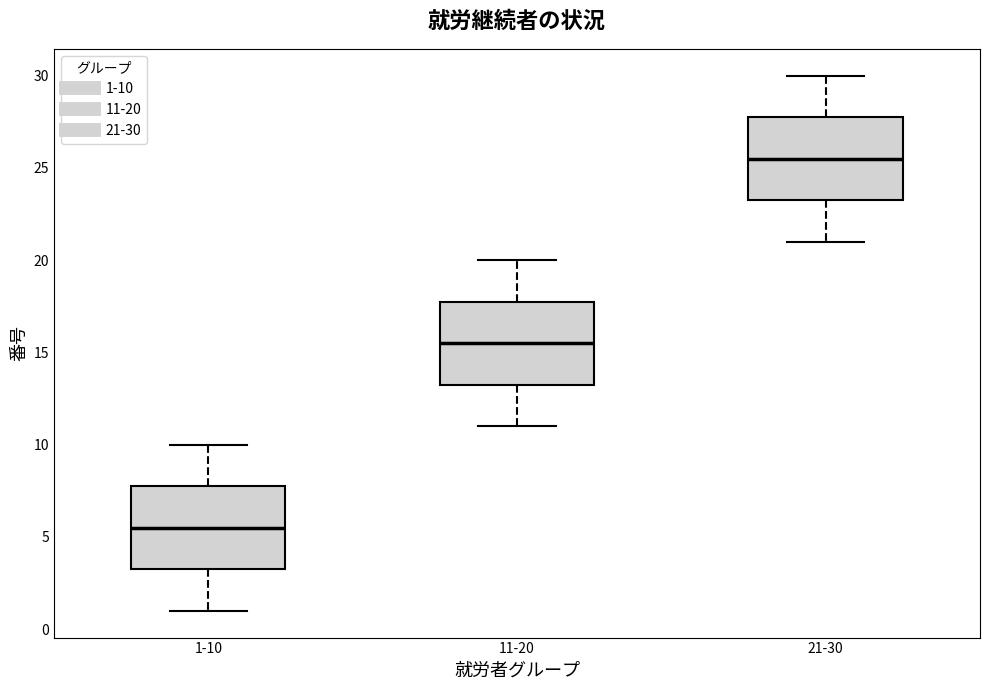

Where does the upper whisker of the box for 1-10 end on the y-axis? The values are not printed on the chart, so give them approximately, as read against the axis.

10.0